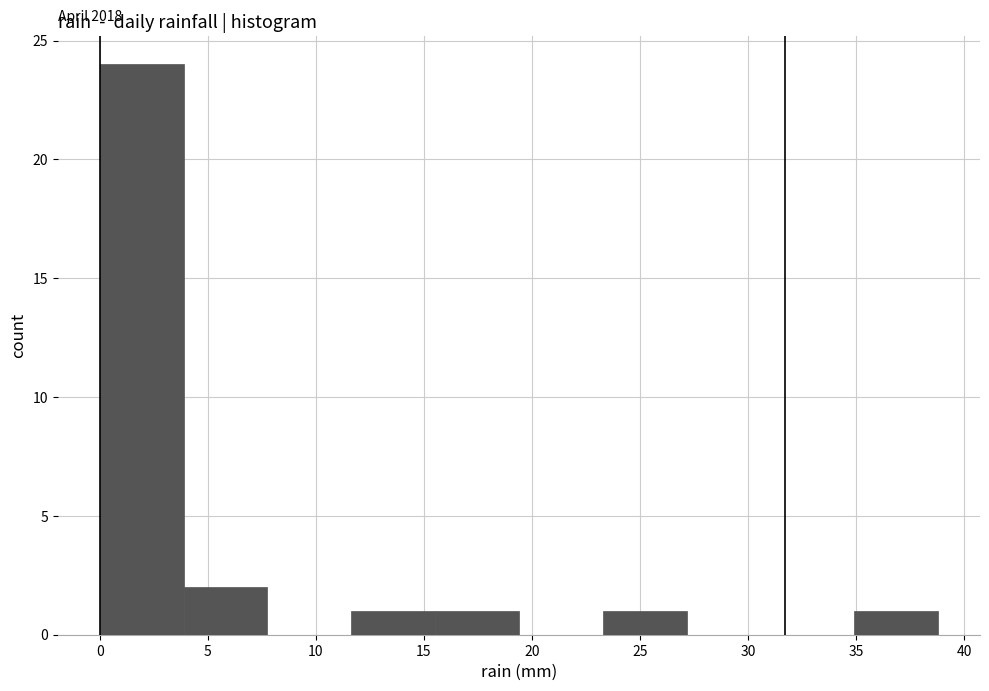

Which range on the x-axis has the tallest bar?

0.0 to 4.0